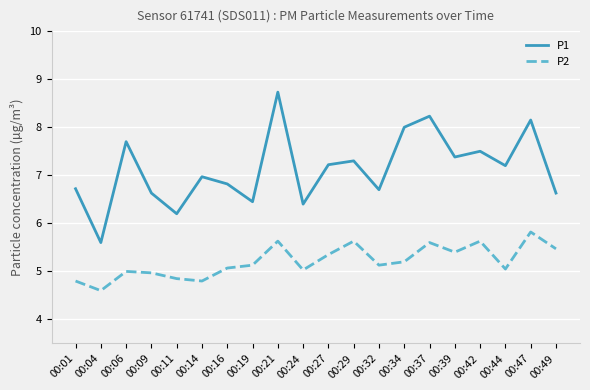

Rank the series by their maximum value, from highest to lowest.

P1, P2